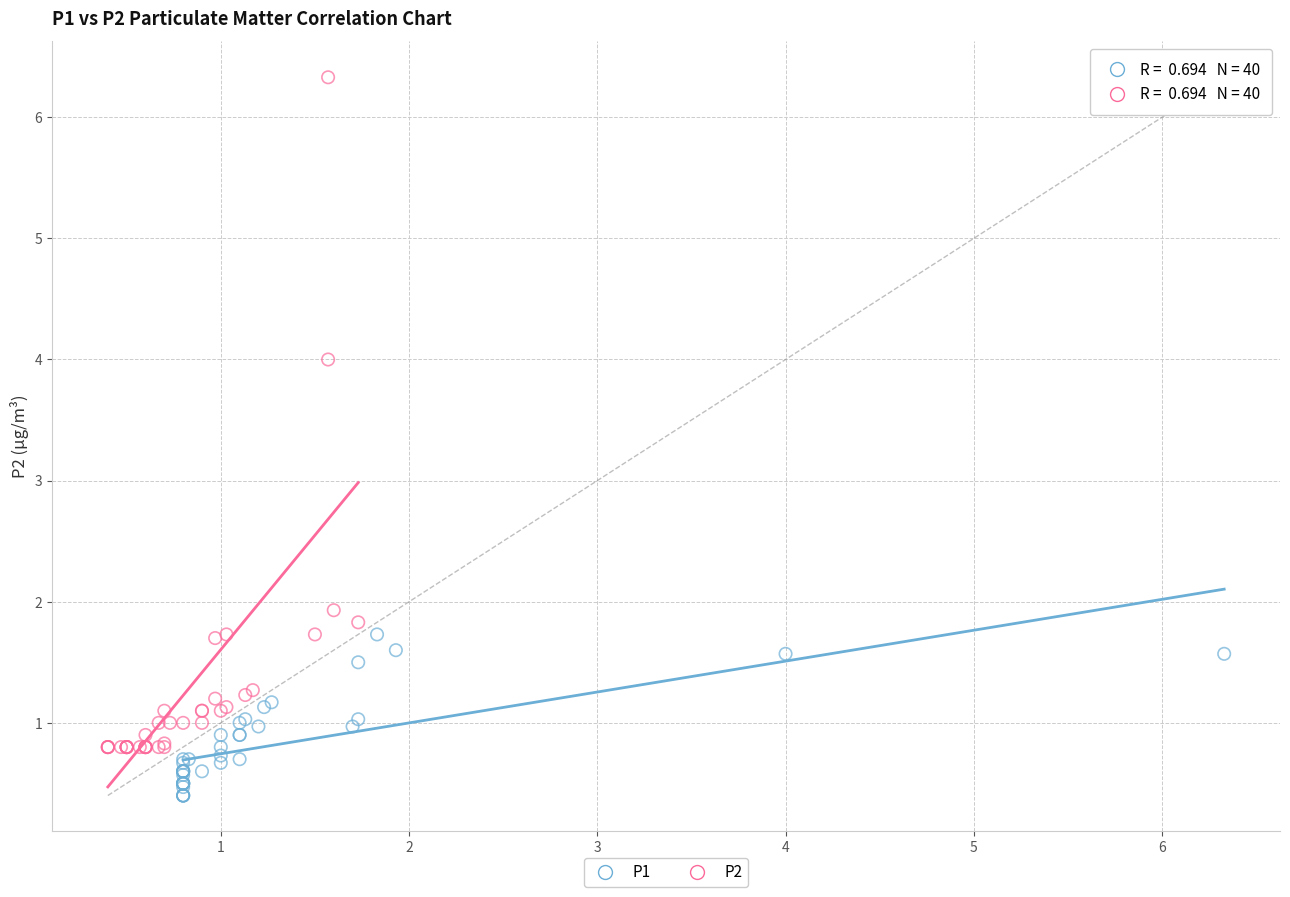

Which series reaches the minimum Y coordinate?

P1